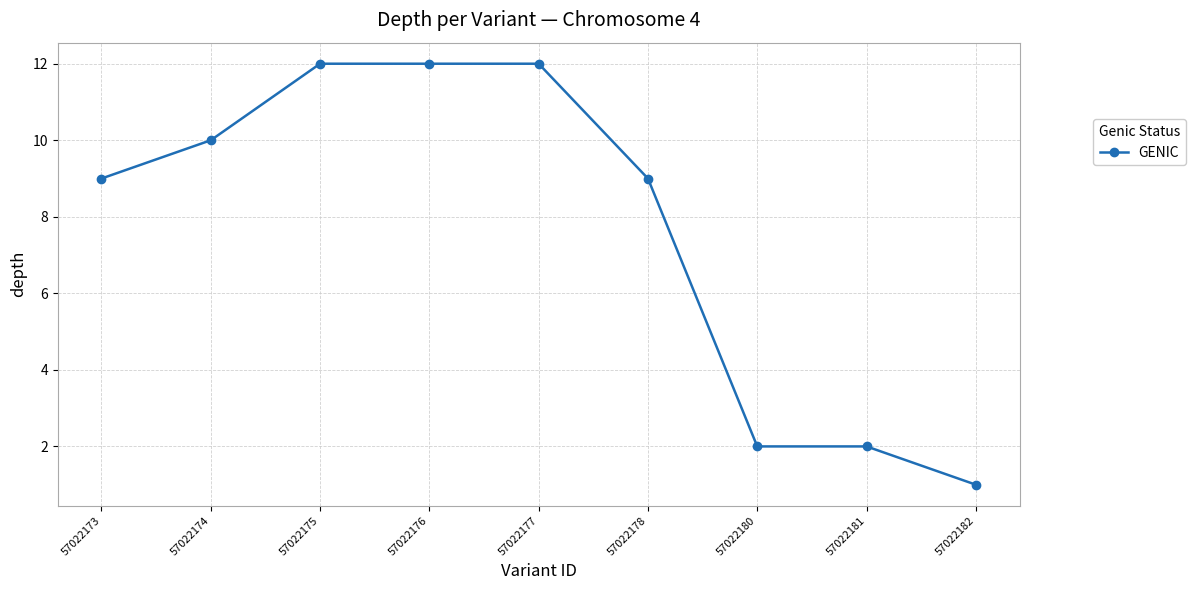

How many lines are shown in the chart?

1